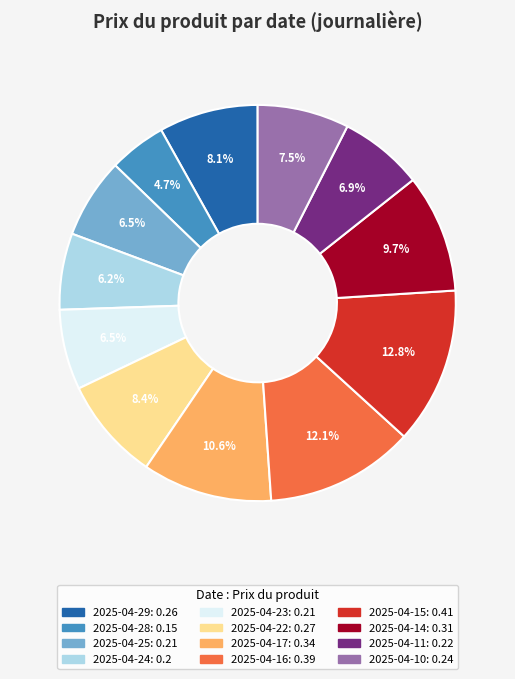

Which has a higher value, 2025-04-10 or 2025-04-11?

2025-04-10